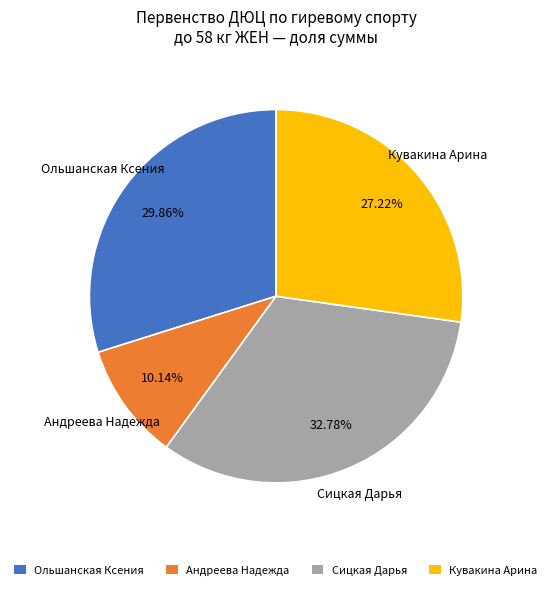

True or false: Сицкая Дарья accounts for 20% of the total.

False